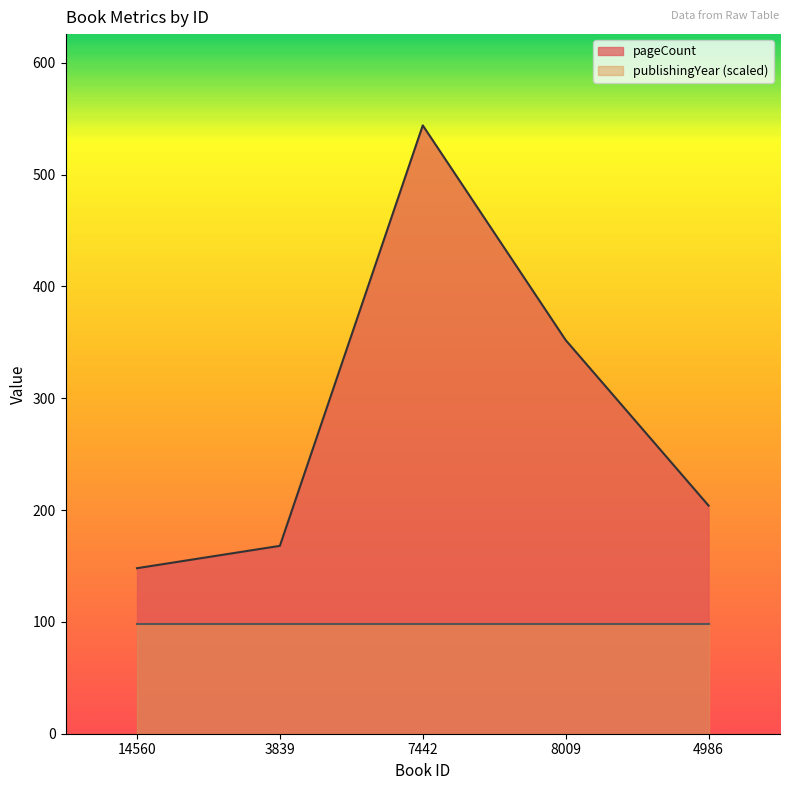

Count the number of values greater than 204.

2